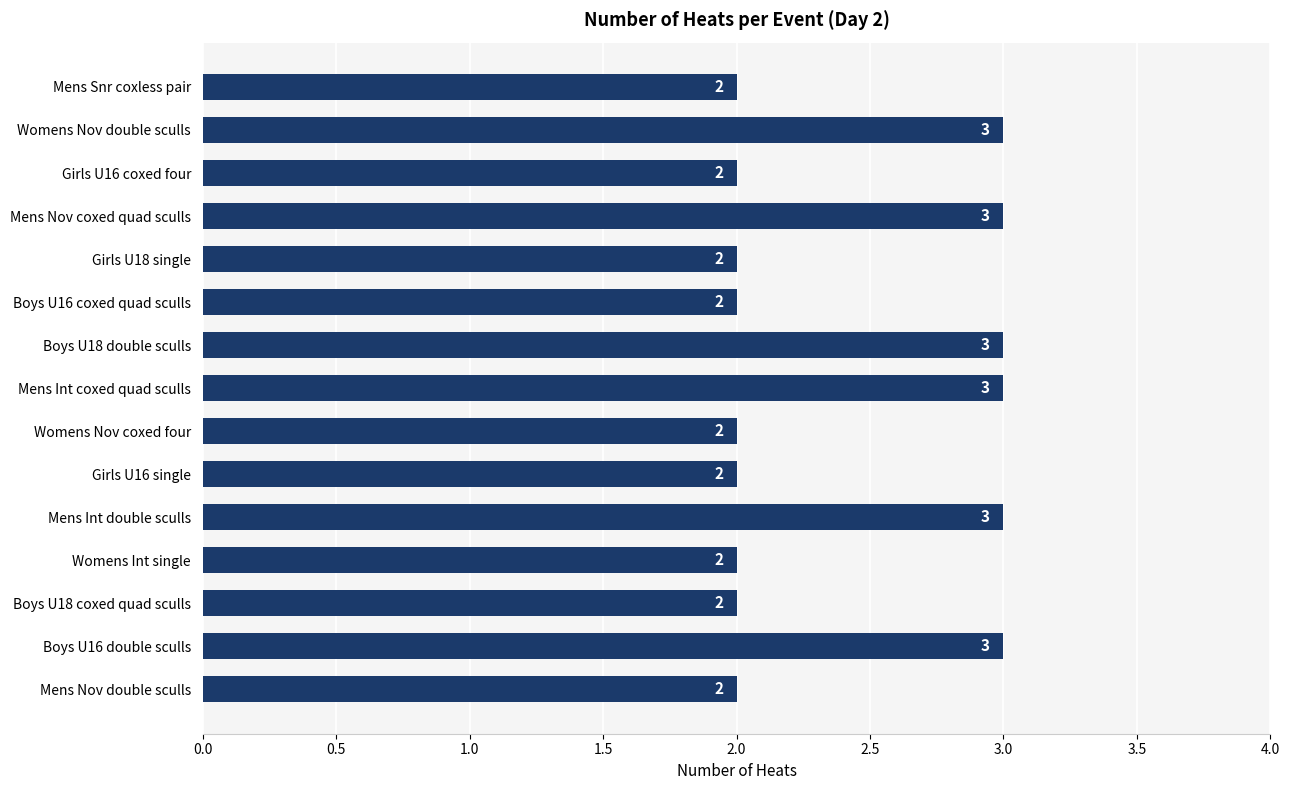

What is the label of the 1st bar from the bottom?

Mens Nov double sculls